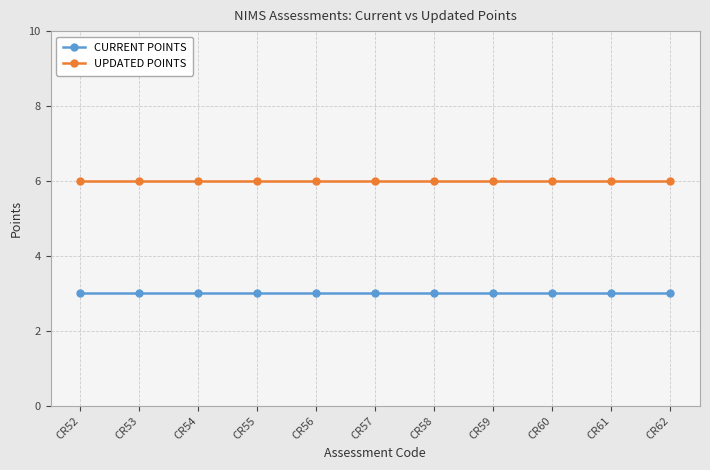

Is it true that UPDATED POINTS equals 11 at CR60?

False